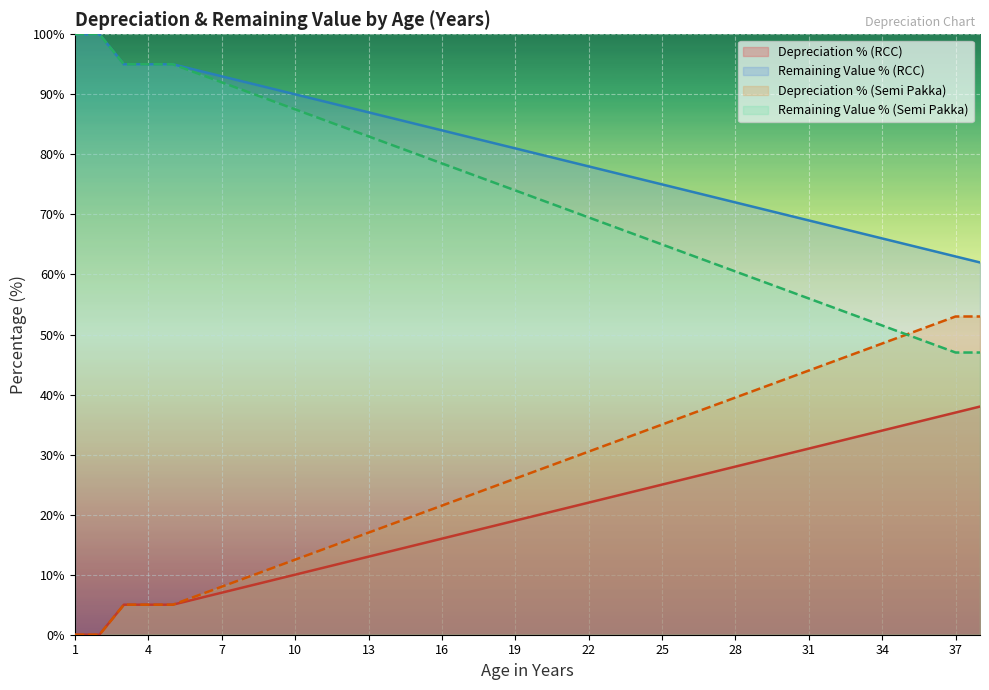

List the labels in order of Remaining Value % (Semi Pakka) value, smallest first.

37, 38, 36, 35, 34, 33, 32, 31, 30, 29, 28, 27, 26, 25, 24, 23, 22, 21, 20, 19, 18, 17, 16, 15, 14, 13, 12, 11, 10, 9, 8, 7, 6, 3, 4, 5, 1, 2